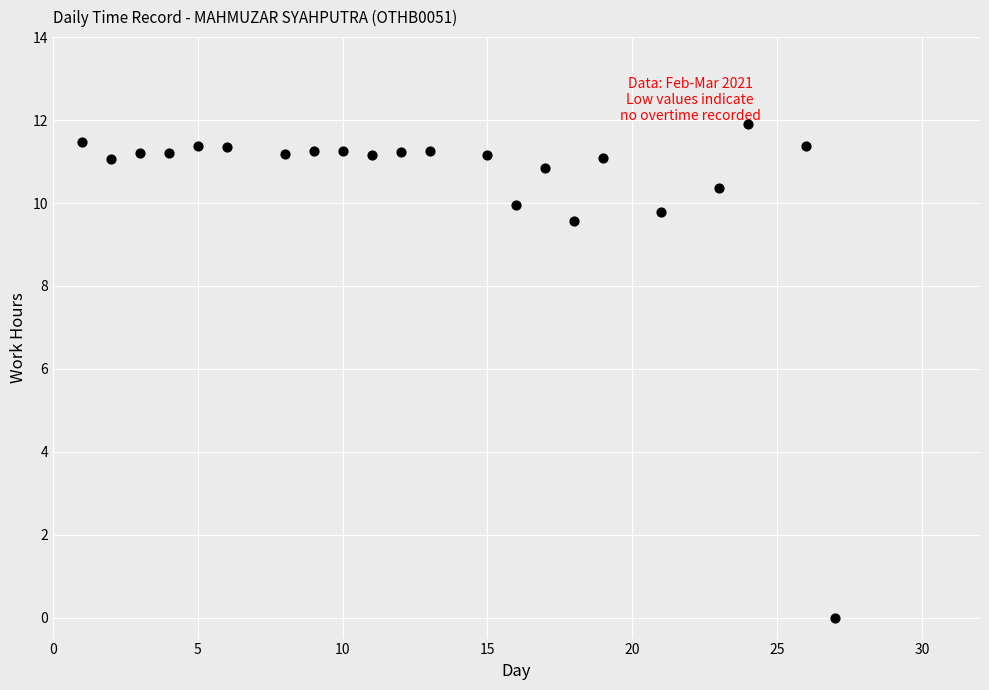

What Y value in the scatter plot is closest to 5?

9.6